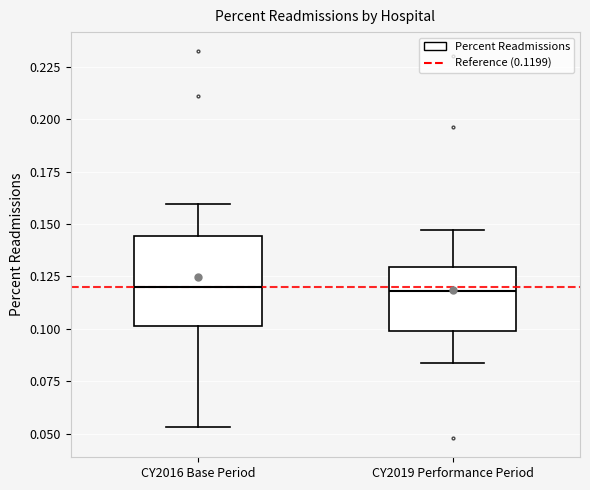

Comparing the boxes themselves (not the whiskers), which one is the tallest?

CY2016 Base Period